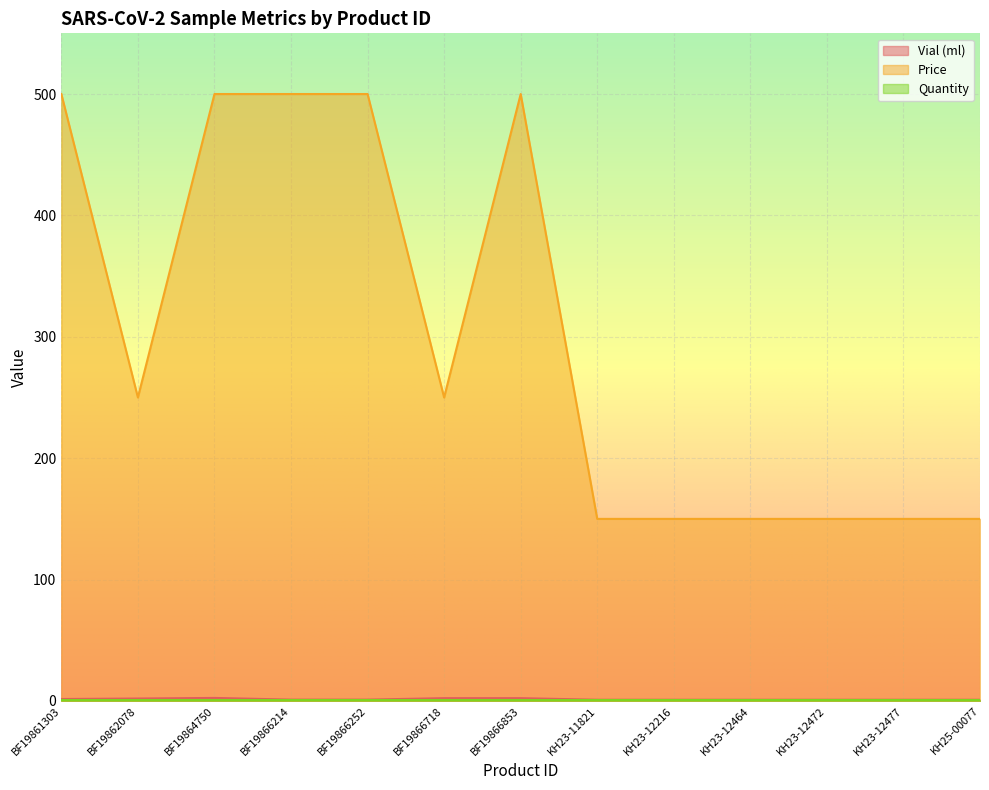

How many interior local peaks does the Price series have?

1